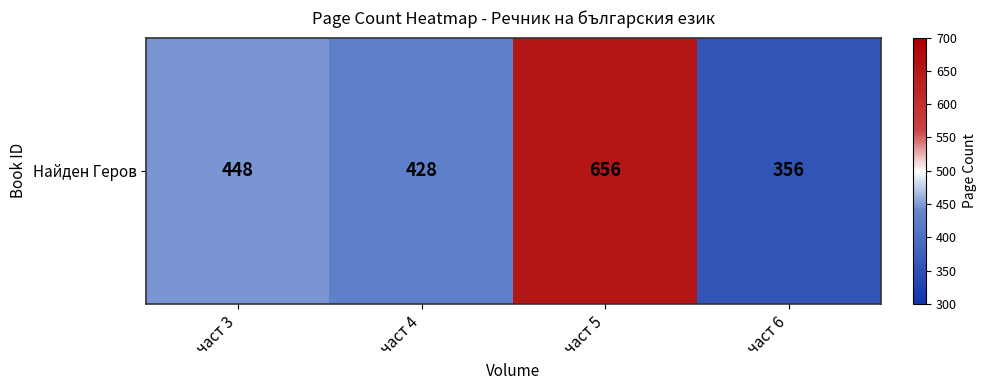

The value at част 6 is 356. True or false?

True